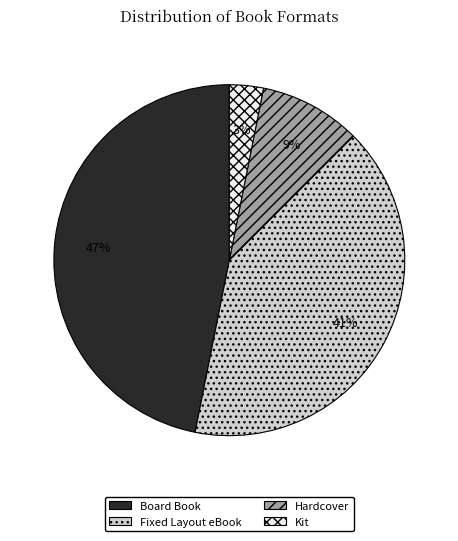

Is there a majority slice in this chart?

No